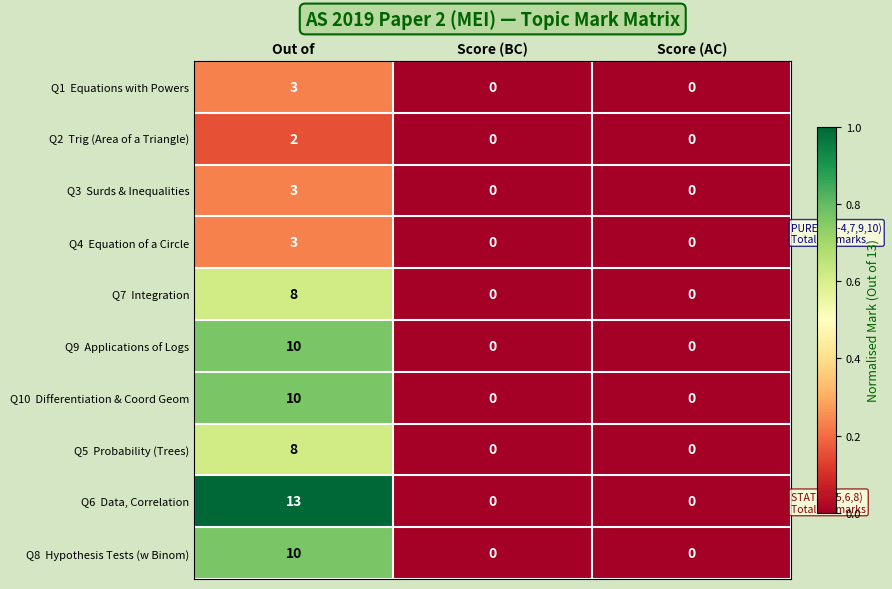

What is the maximum value shown in the chart?

13